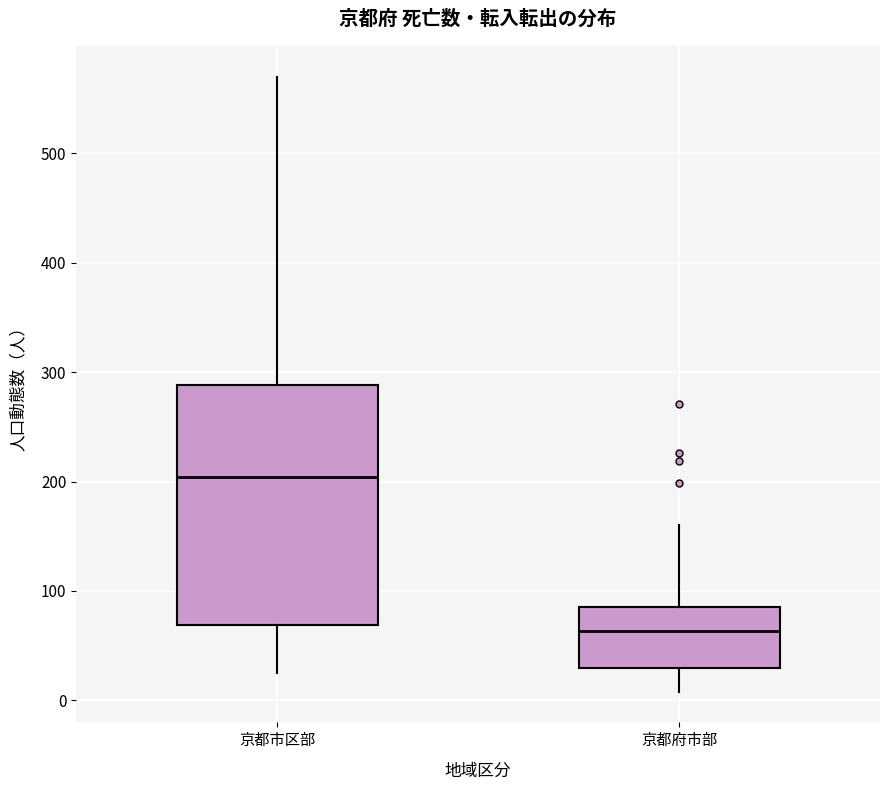

Reading left to right, read every box against the y-axis: the position of its median line, the range the box covers, and the ends of its whiskers. The values are not printed on the chart, so give them approximately, as read against the axis.

京都市区部: median 200, box 70 to 290, whiskers 30 to 570
京都府市部: median 60, box 30 to 90, whiskers 10 to 160